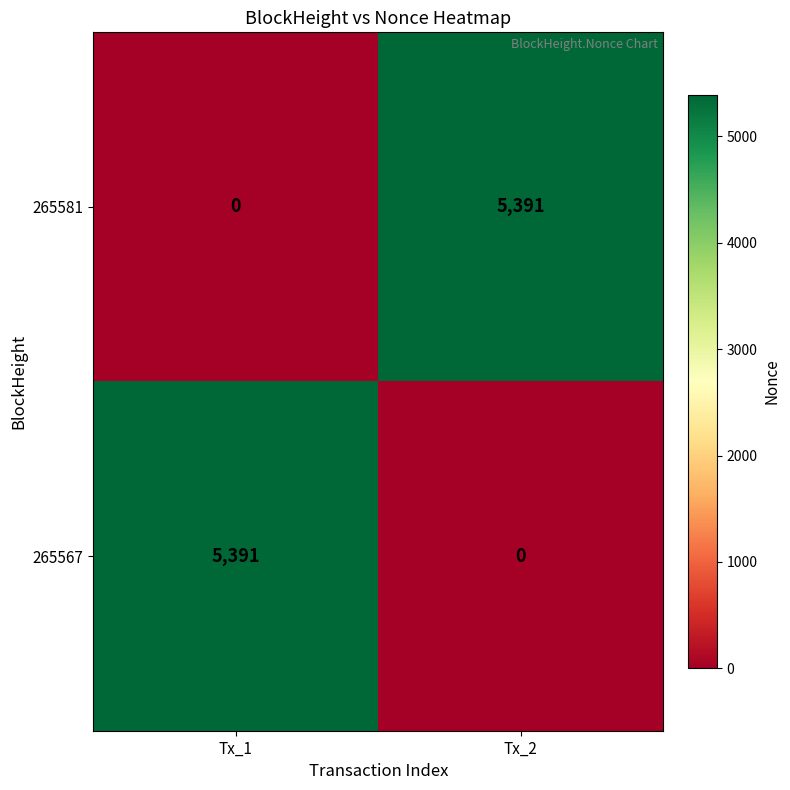

The value of 265567 at Tx_2 is 3485. True or false?

False